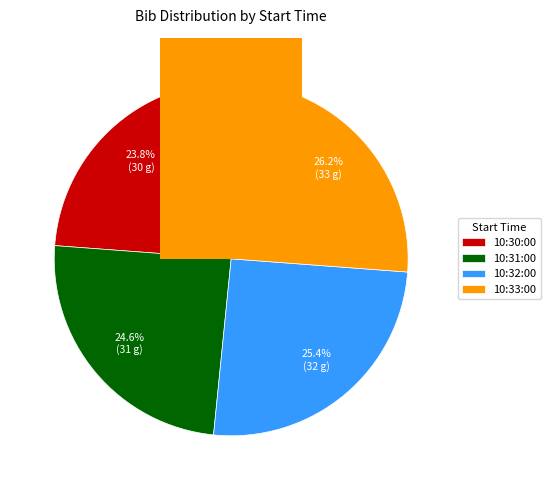

Rank the categories by value from lowest to highest.

10:30:00, 10:31:00, 10:32:00, 10:33:00